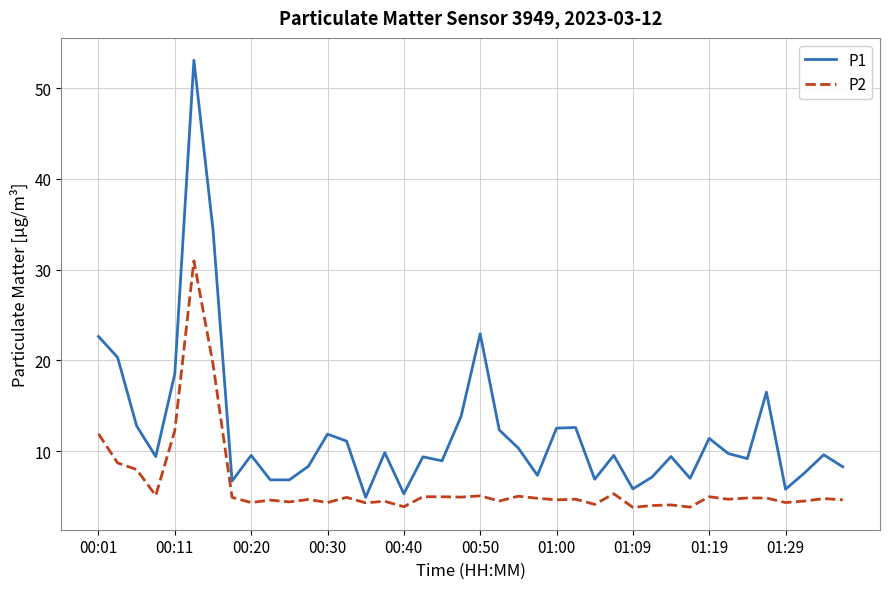

True or false: P2 and P1 cross at least once.

False